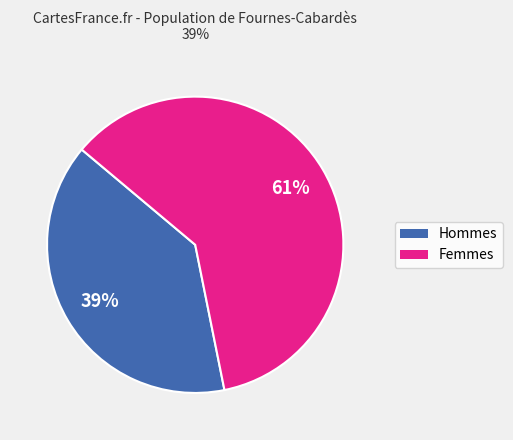

To the nearest percent, what is the average slice percentage?

50%